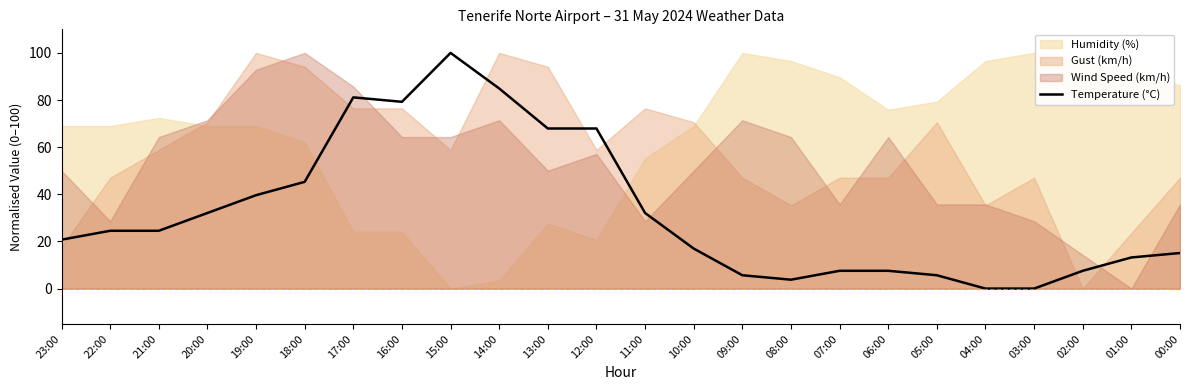

List the labels in order of value, largest first.

15:00, 14:00, 17:00, 16:00, 13:00, 12:00, 18:00, 19:00, 20:00, 11:00, 22:00, 21:00, 23:00, 10:00, 00:00, 01:00, 07:00, 06:00, 02:00, 09:00, 05:00, 08:00, 04:00, 03:00